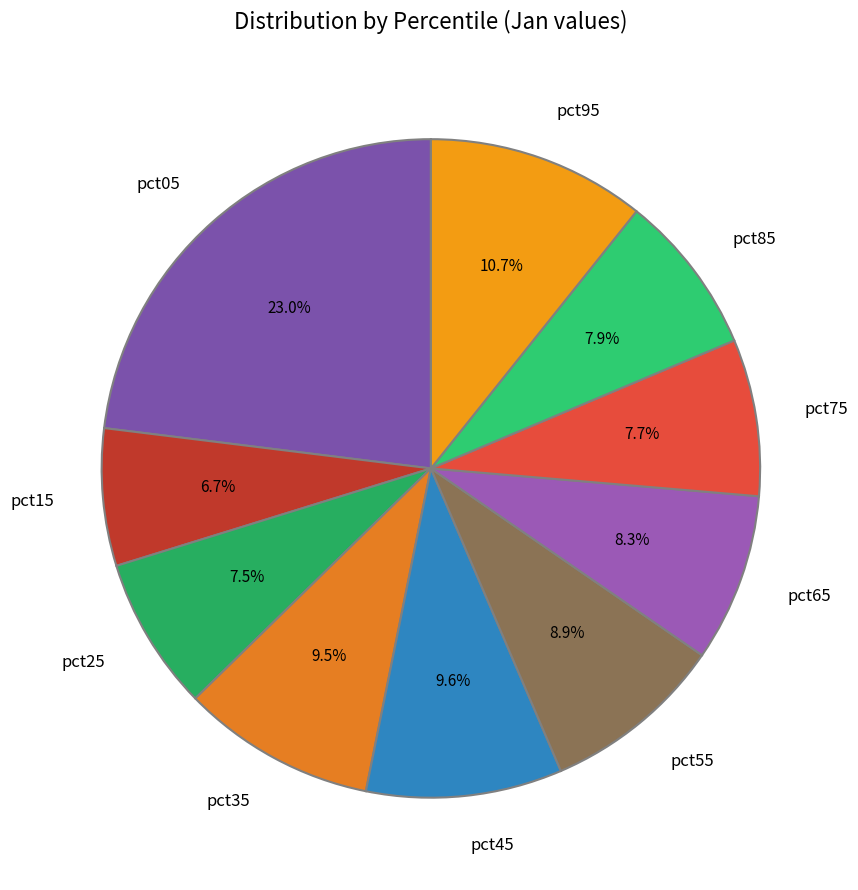

Which category has the smallest portion of the pie?

pct15